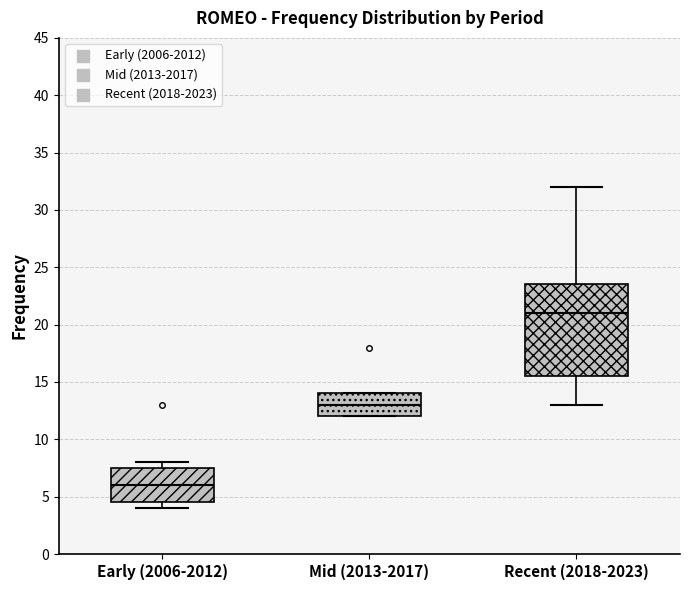

Reading left to right, read every box against the y-axis: the position of its median line, the range the box covers, and the ends of its whiskers. The values are not printed on the chart, so give them approximately, as read against the axis.

Early (2006-2012): median 6.0, box 4.5 to 7.5, whiskers 4.0 to 8.0
Mid (2013-2017): median 13.0, box 12.0 to 14.0, whiskers 12.0 to 14.0
Recent (2018-2023): median 21.0, box 15.5 to 23.5, whiskers 13.0 to 32.0